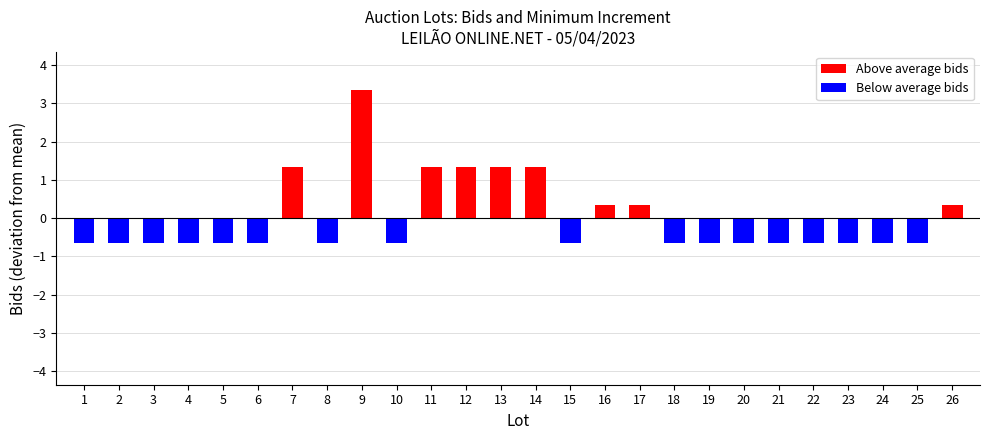

The chart shows a value of -1.1 at 2. True or false?

False